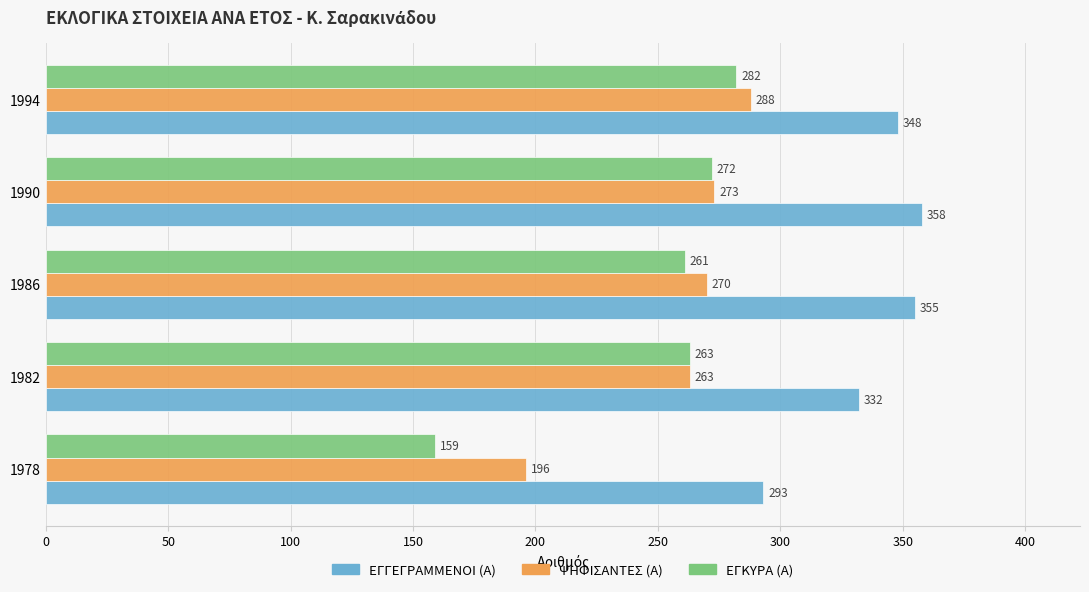

Rank the categories by ΕΓΚΥΡΑ (Α) value from lowest to highest.

1978, 1986, 1982, 1990, 1994